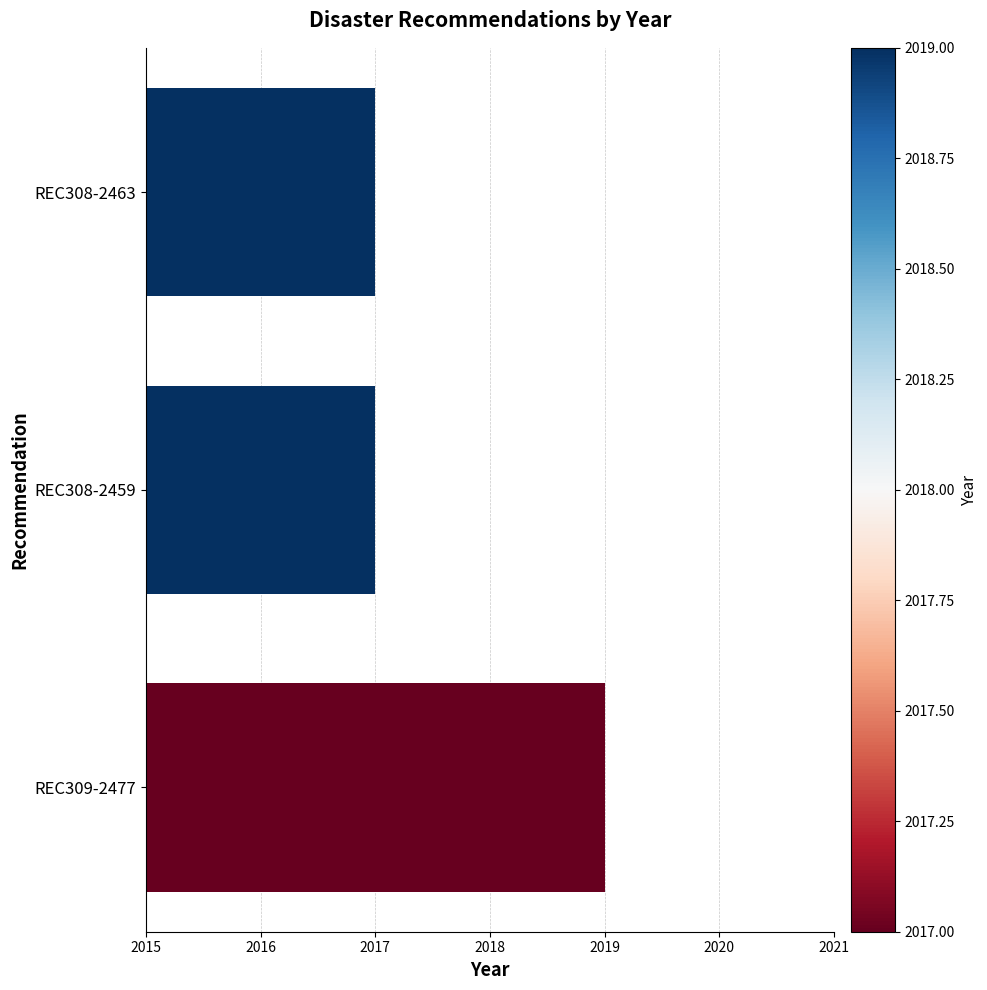

What is the average value?

2018